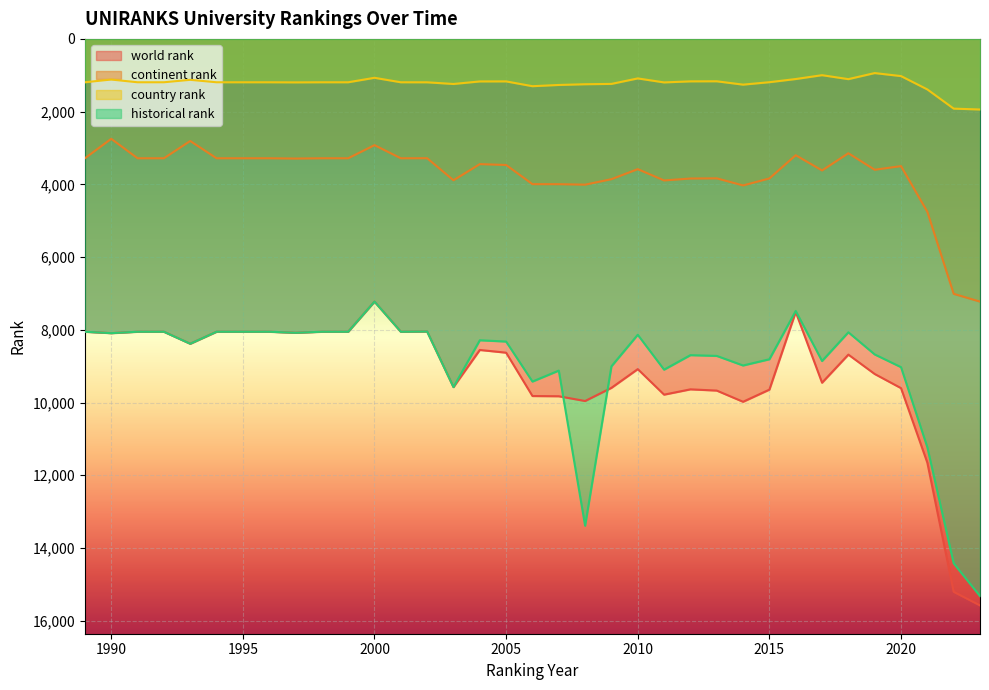

How many lines are shown in the chart?

4